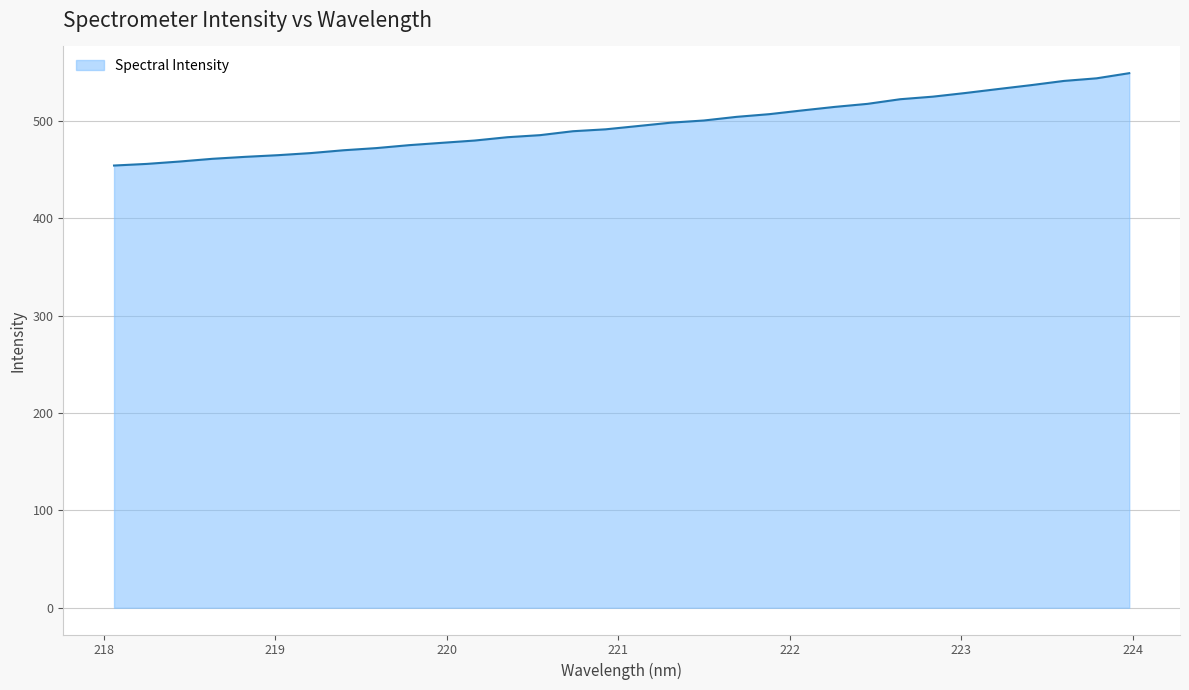

What is the maximum value shown in the chart?

549.0